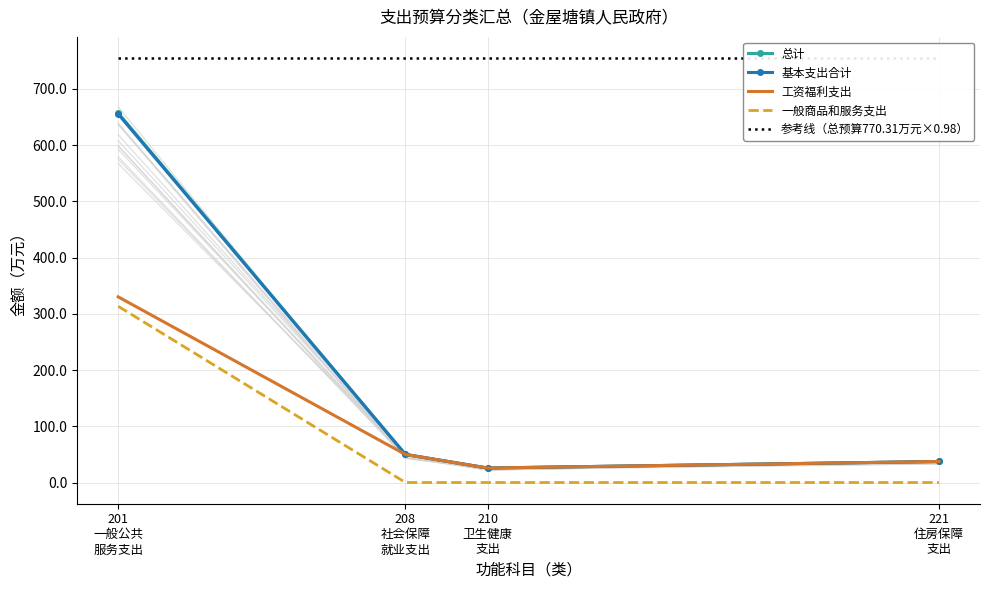

True or false: 总计 and 参考线（总预算770.31万元×0.98） cross at least once.

False